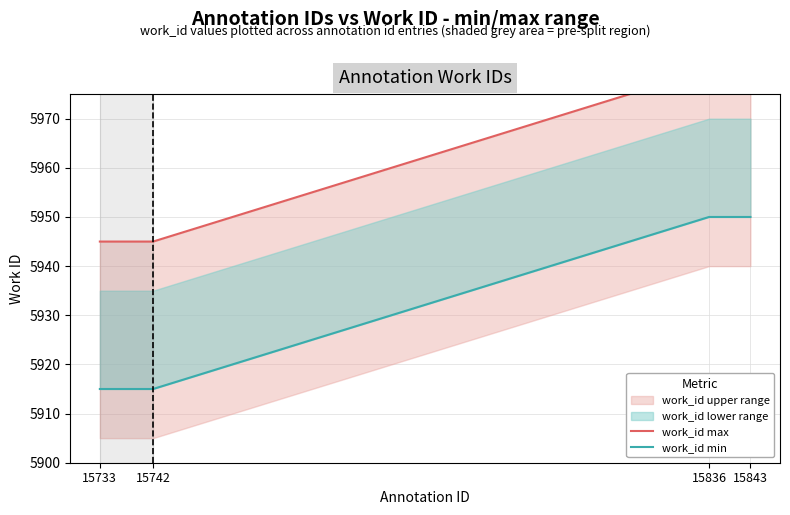

What is the difference between the maximum and second lowest values in the work_id max series?

35